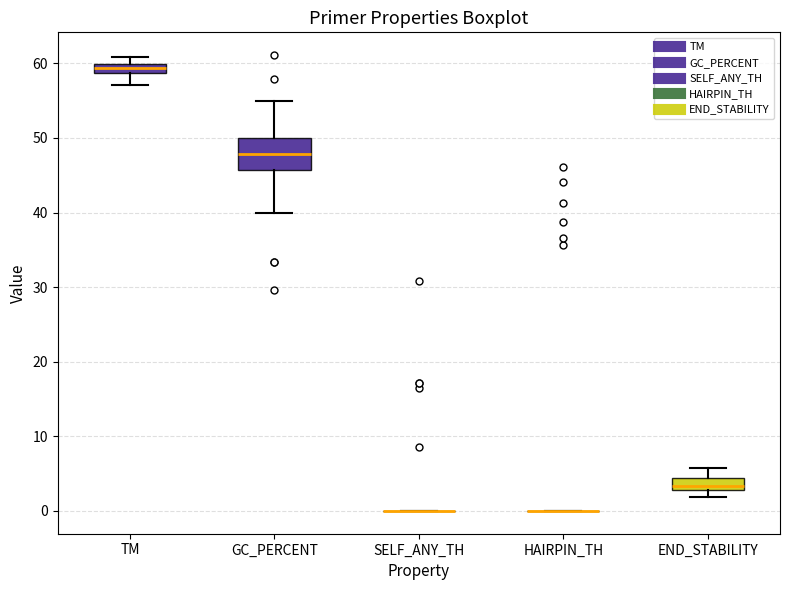

Where is the upper edge of the box for TM on the y-axis? The values are not printed on the chart, so give them approximately, as read against the axis.

60